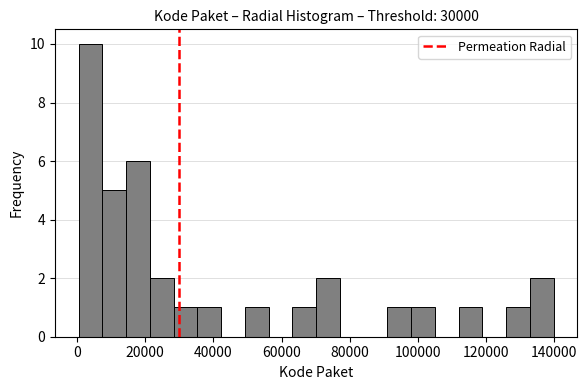

Around what value on the x-axis is the tallest bar? Give the approximate position of its centre, as read against the axis.

4000